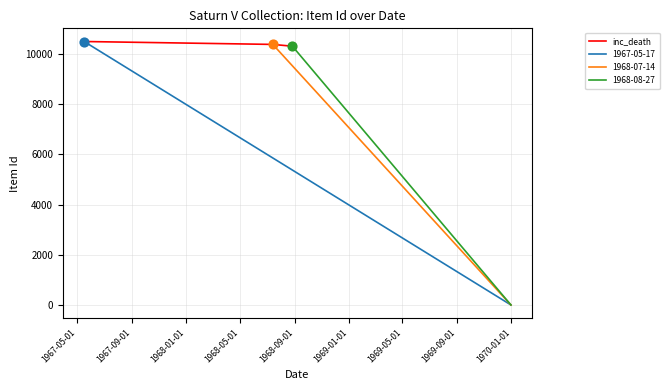

What is the change in value from 1967-05-01 to 1967-09-01?

-116